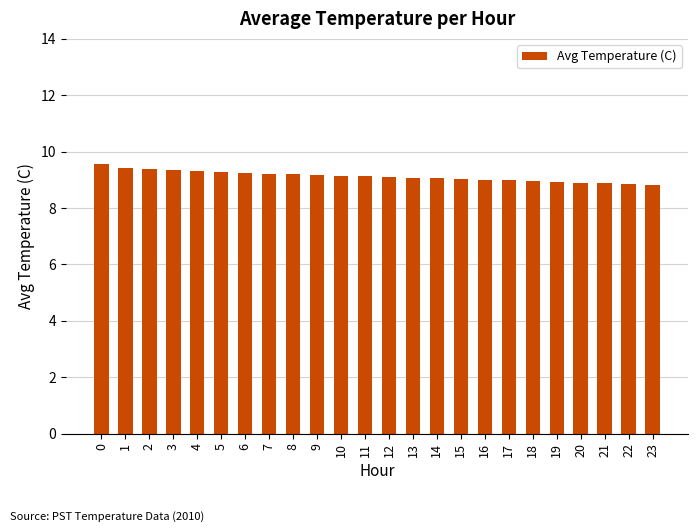

What is the difference between the values at 5 and 20?

0.4